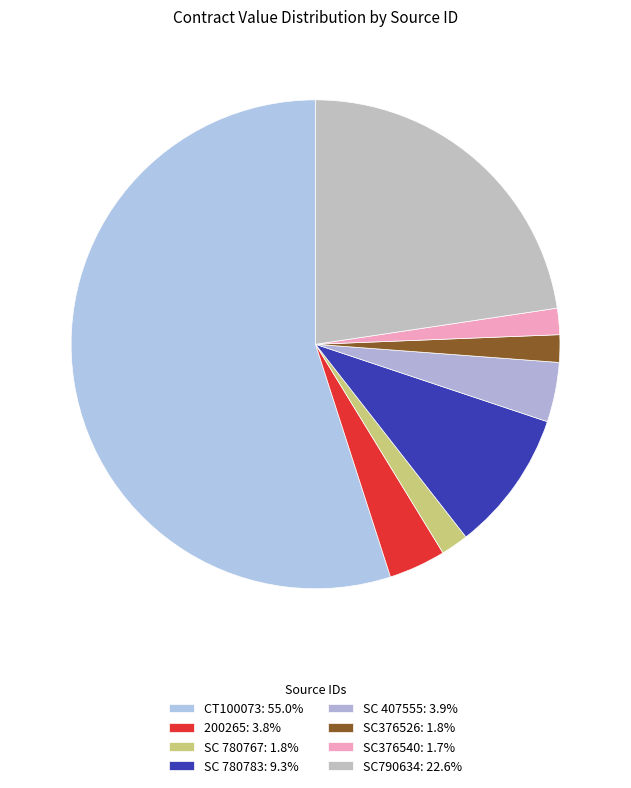

What is the smallest slice in the pie chart?

SC376540